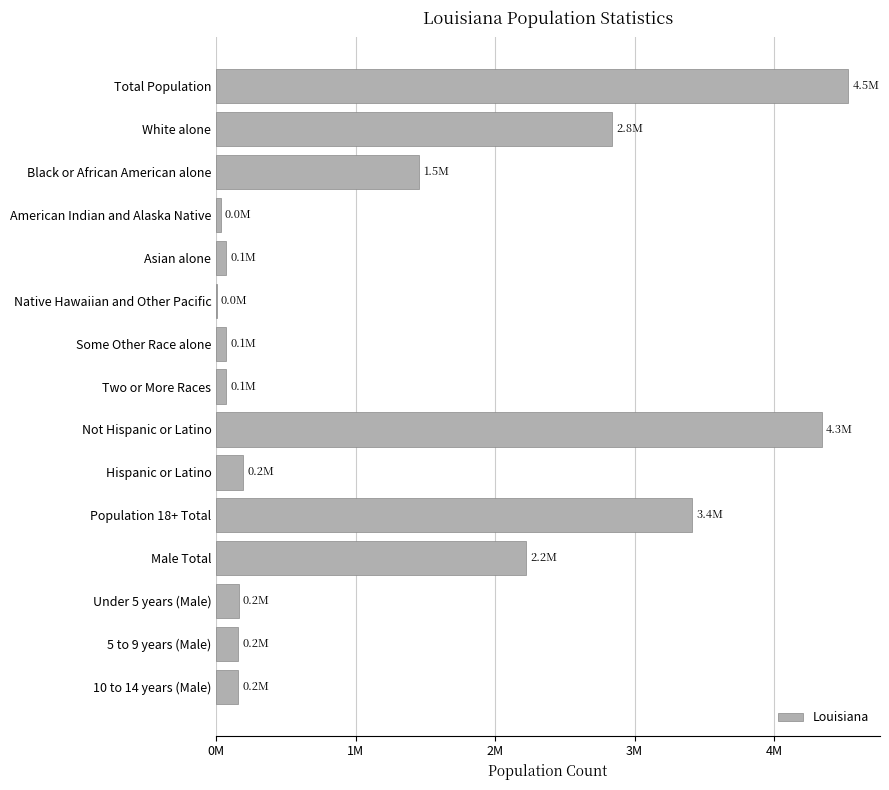

What is the difference between the second highest and minimum values?

4338849